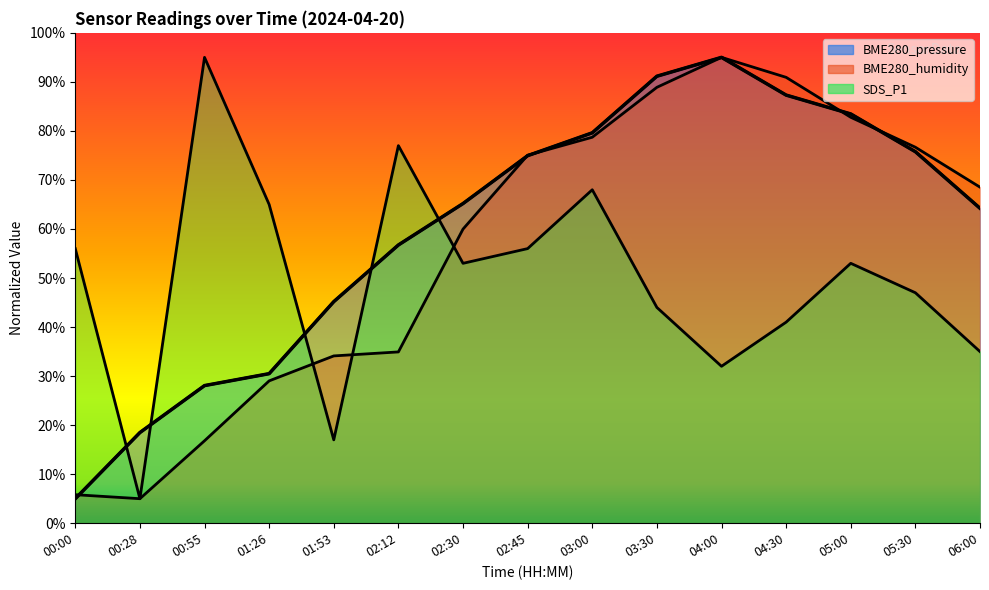

The BME280_humidity series shows 112.8 at 02:45. True or false?

False